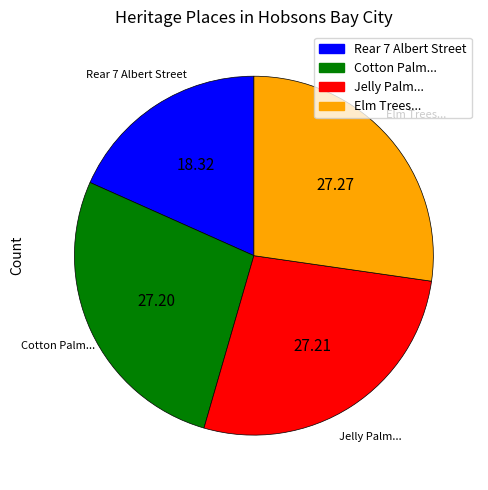

Is there a majority slice in this chart?

No